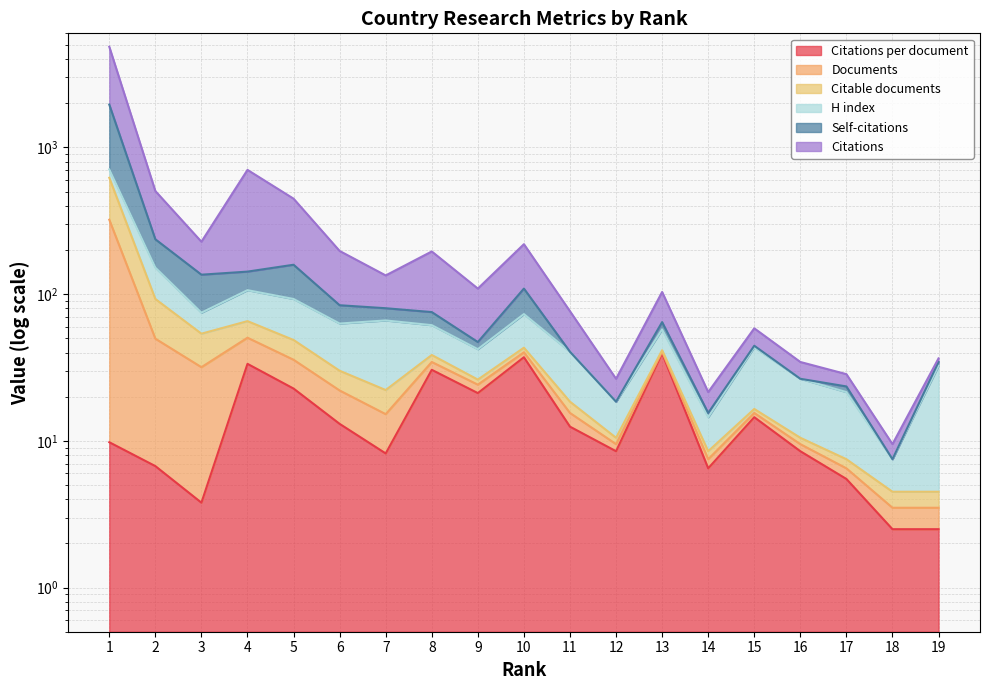

The Citations per document series shows 32.1 at 9. True or false?

False